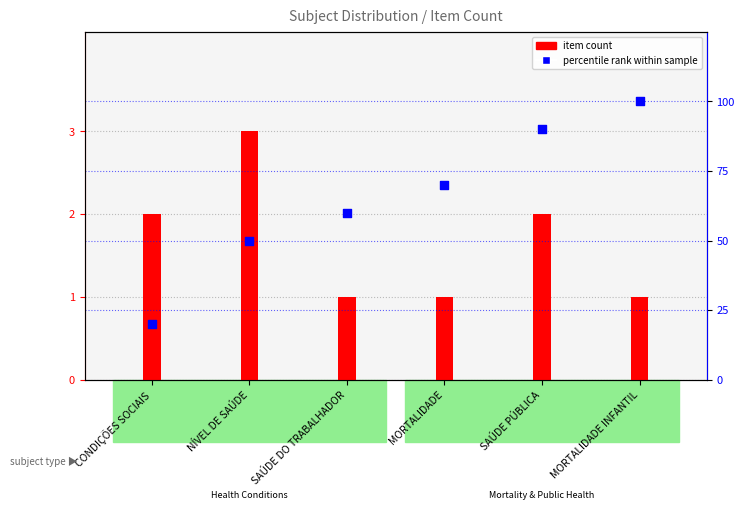

Is the value of percentile rank within sample at MORTALIDADE INFANTIL greater than the value of item count at CONDIÇÕES SOCIAIS?

Yes